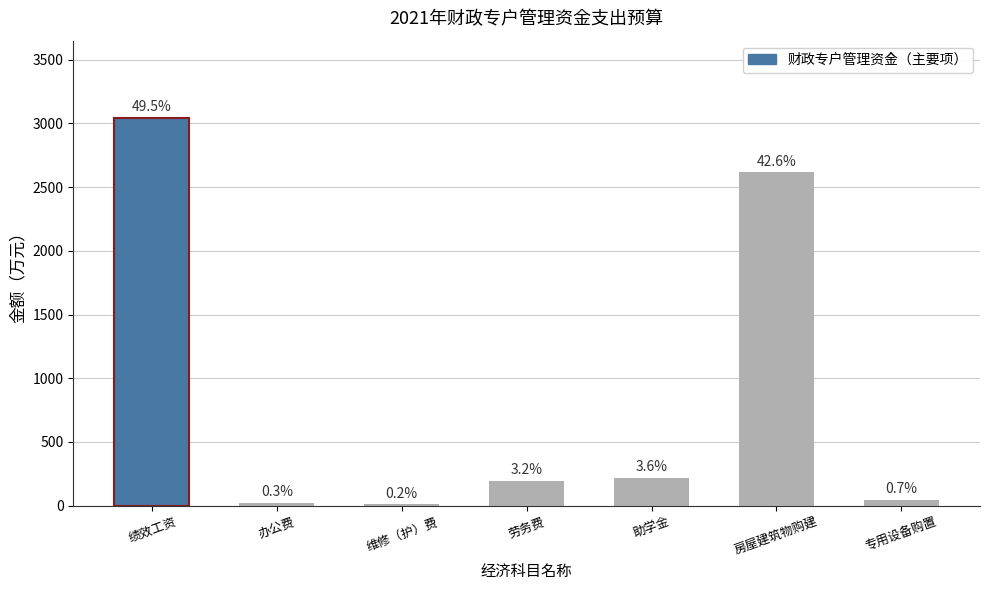

What is the label of the 5th bar from the left?

助学金